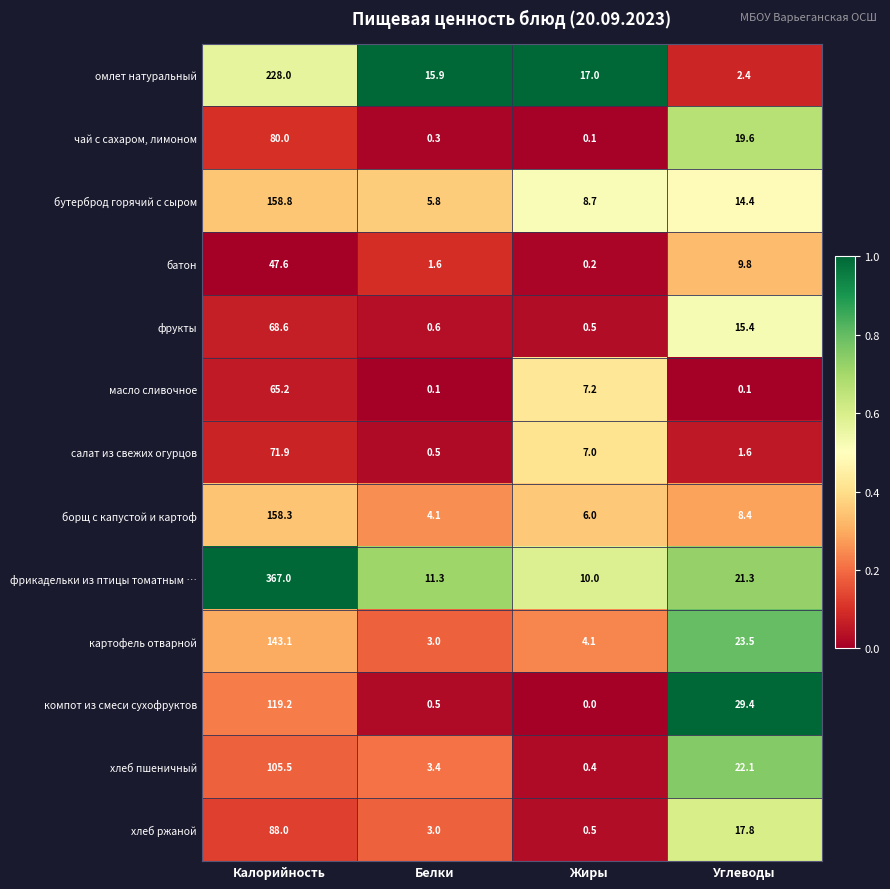

Which series has the widest spread of values?

фрикадельки из птицы томатным …